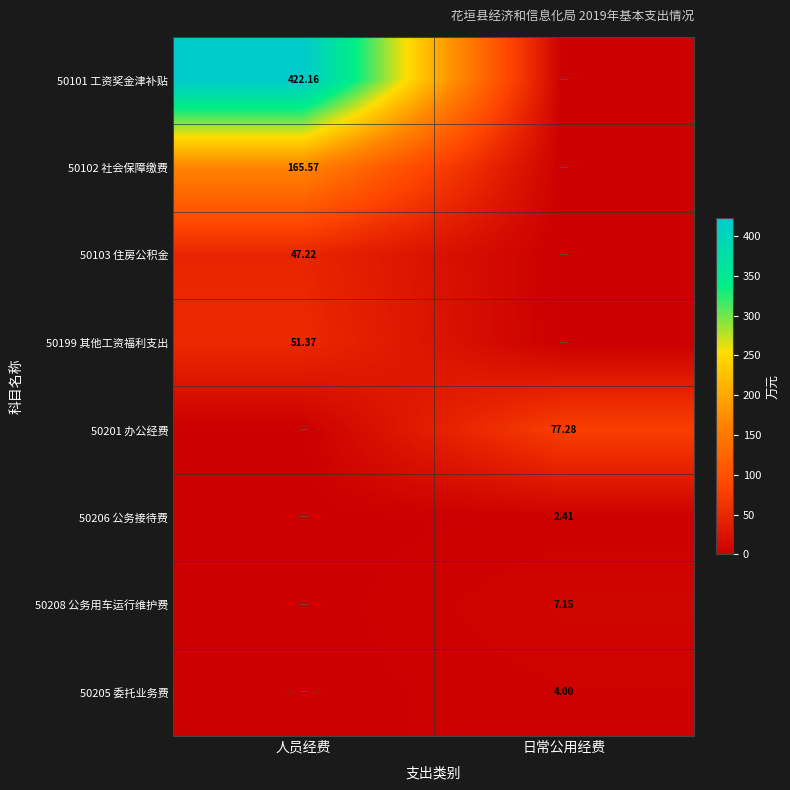

Is the value of 50205 委托业务费 at 日常公用经费 greater than the value of 50206 公务接待费 at 日常公用经费?

Yes